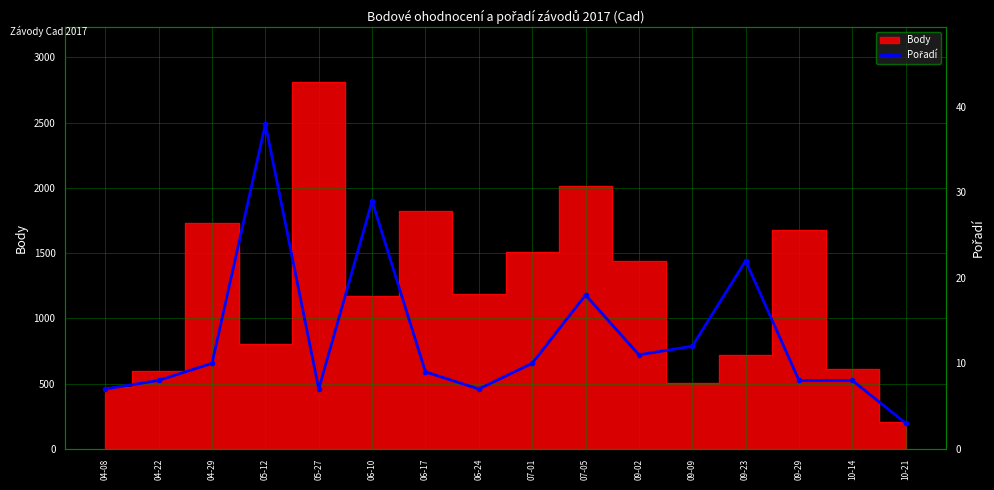

What is the smallest value displayed?

3